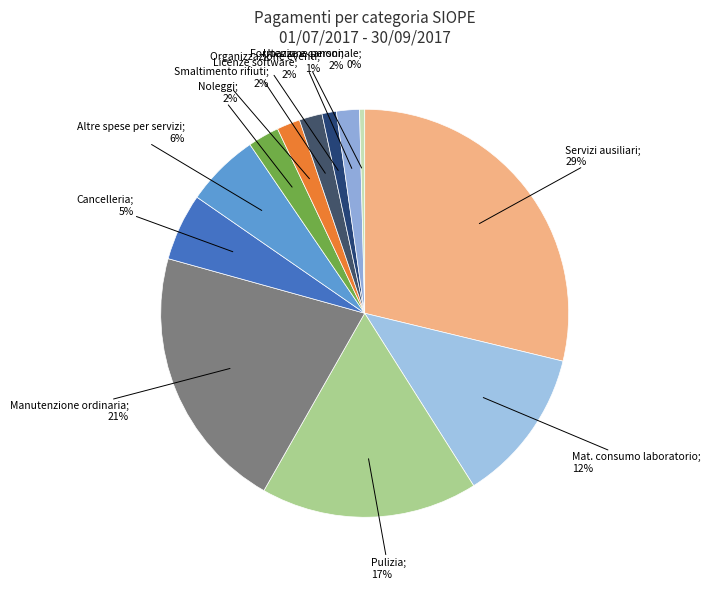

What is the smallest slice in the pie chart?

Formazione del personale non docente